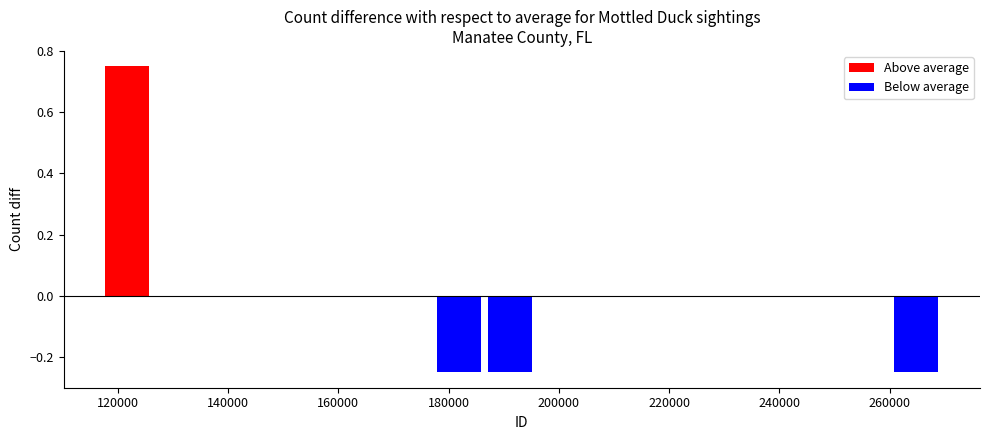

What is the difference between the maximum and minimum values?

1.0